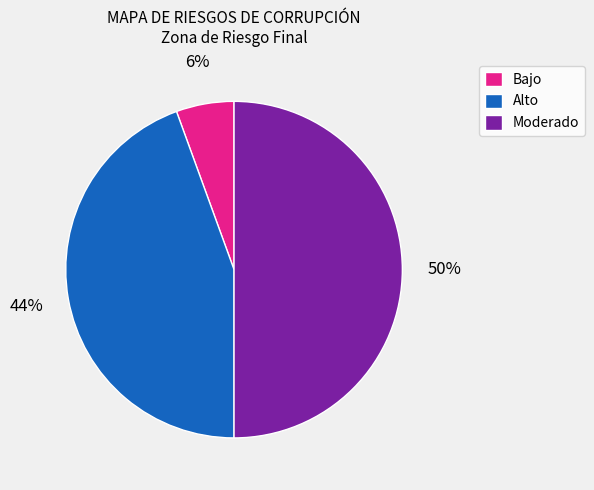

Count the number of slices in the pie.

3